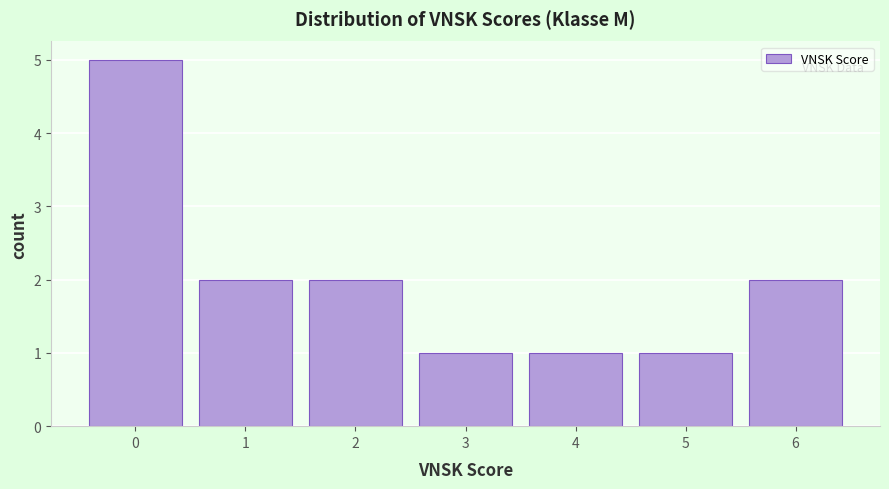

Reading left to right, list every bar in this chart as the range it spans on the x-axis followed by its height. The values are not printed on the chart, so give them approximately, as read against the axis.

-0.5 to 0.5: 5
0.5 to 1.5: 2
1.5 to 2.5: 2
2.5 to 3.5: 1
3.5 to 4.5: 1
4.5 to 5.5: 1
5.5 to 6.5: 2